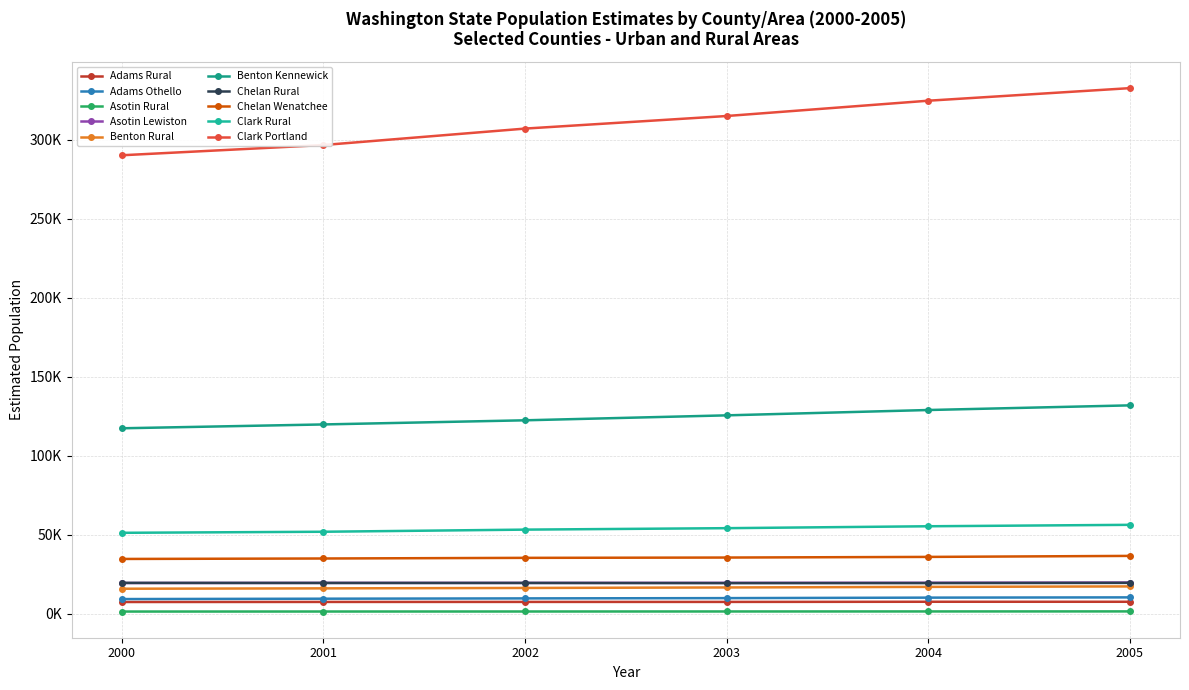

Does the chart have visible grid lines?

Yes